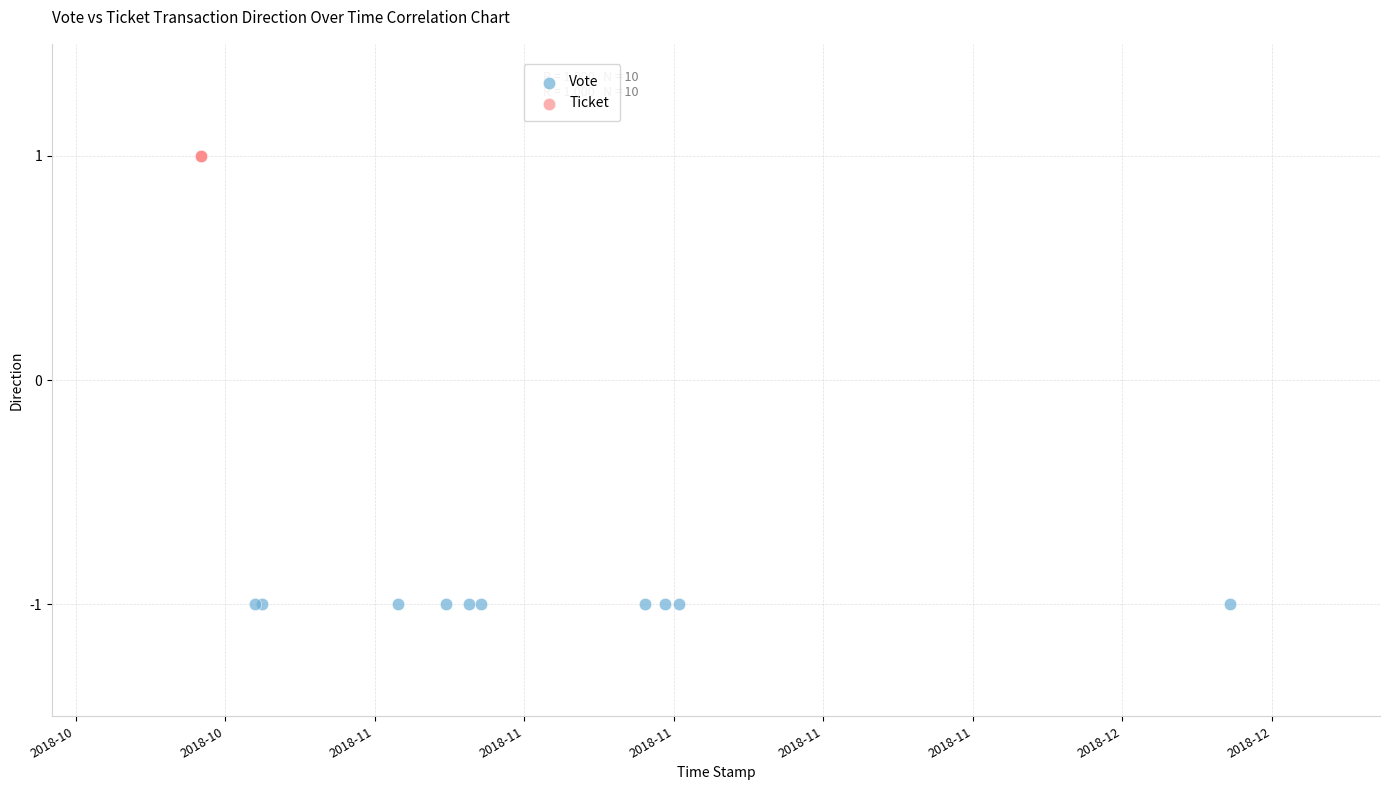

Which series reaches the maximum Y coordinate?

Ticket